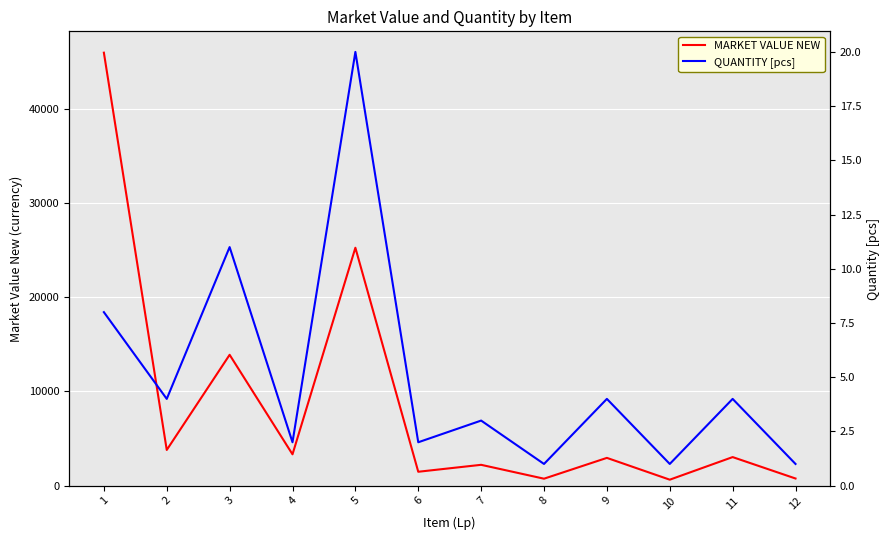

Where is the first local maximum for QUANTITY [pcs]?

3